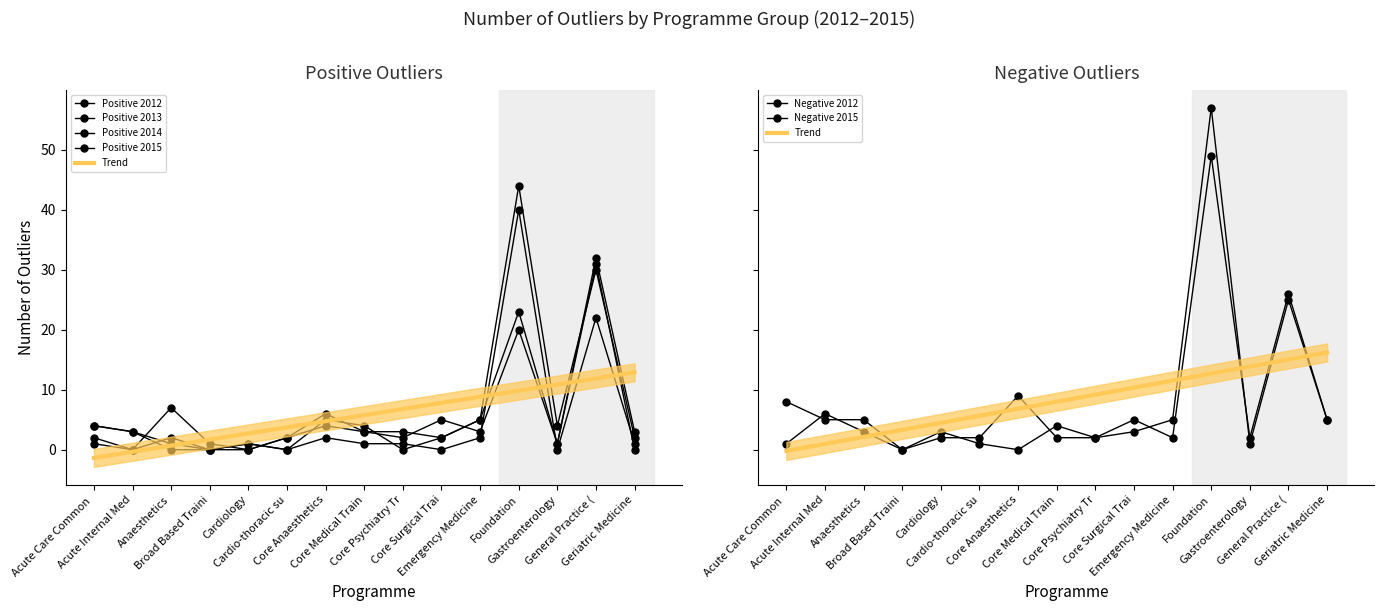

Which series has the largest range (max minus min)?

Negative Outliers 2015